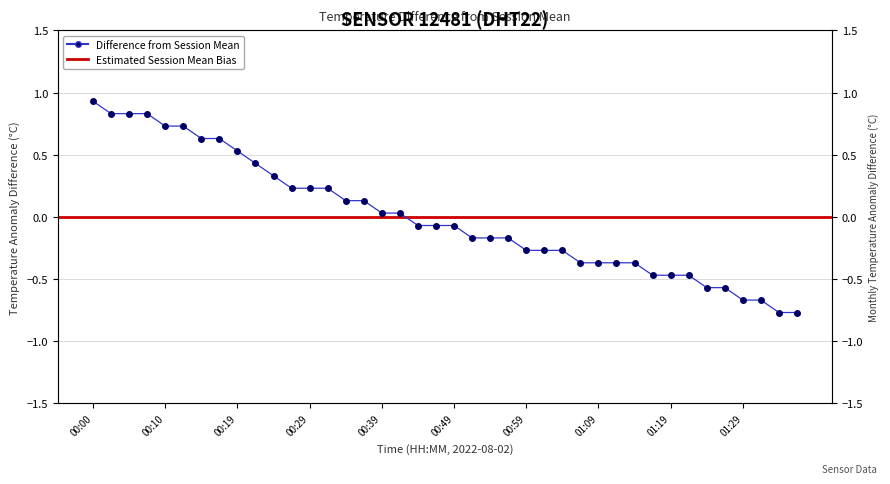

What is the label of the 22nd point from the left?

00:51